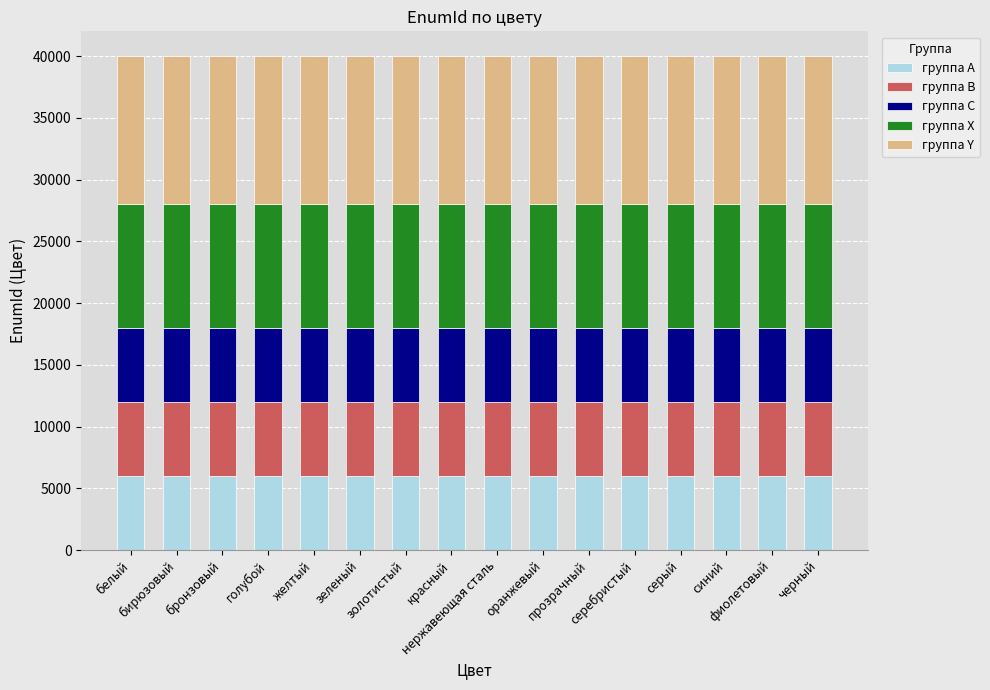

What is the maximum value for группа A?

6000.9